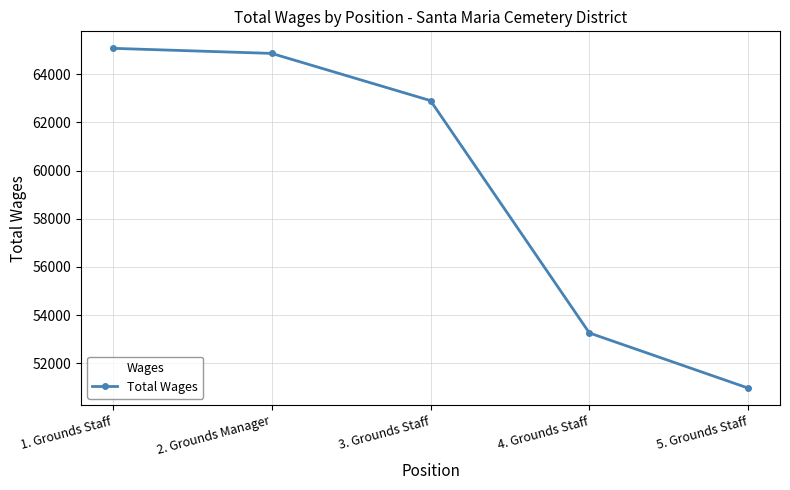

What value does the data have at 1. Grounds Staff, to the nearest 50?

65050